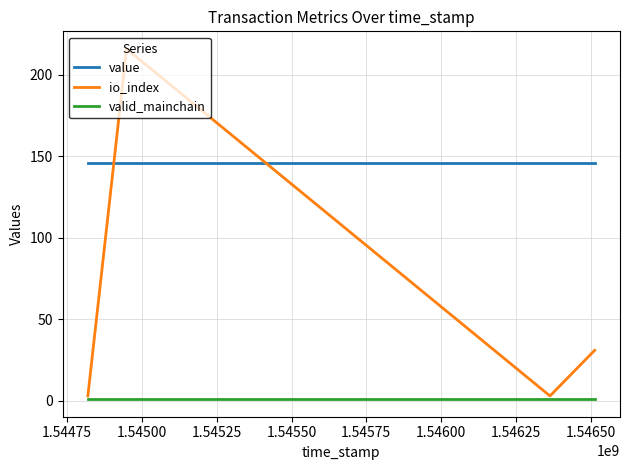

How many lines are shown in the chart?

3